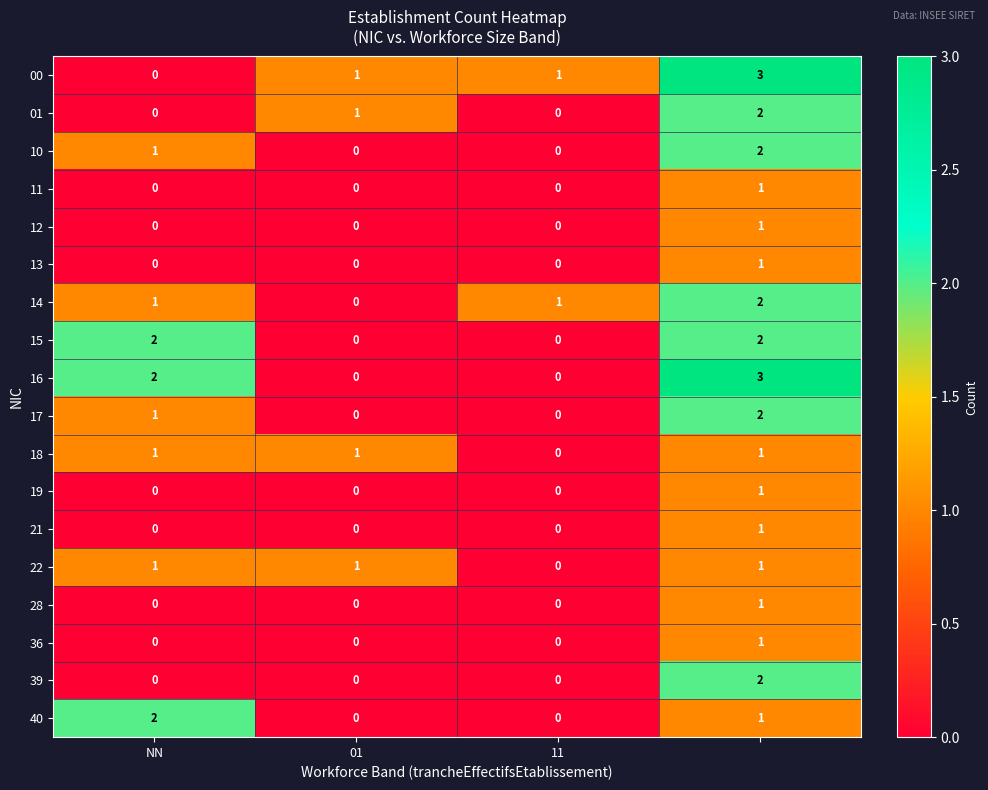

Count the 28 values in the range 0 to 1.

4